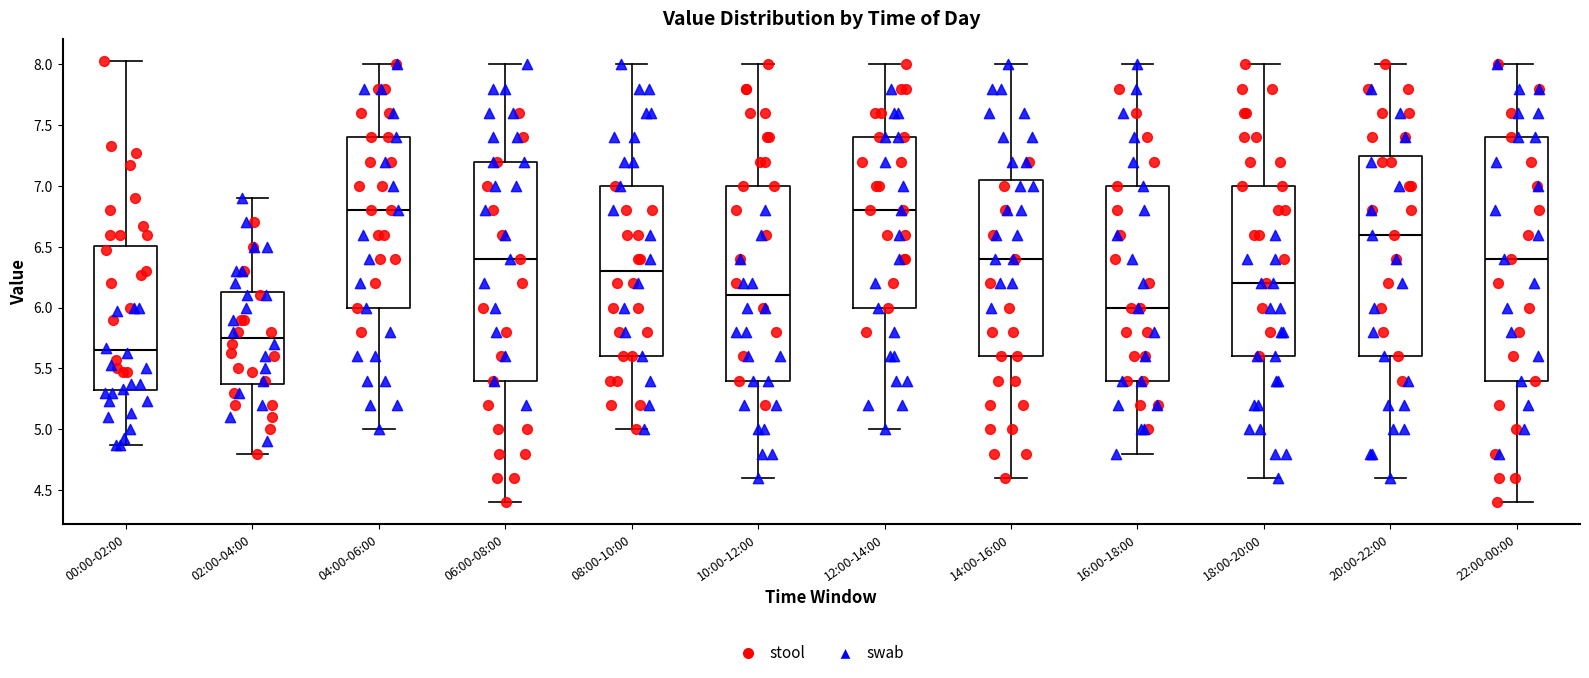

Reading left to right, read every box against the y-axis: the position of its median line, the range the box covers, and the ends of its whiskers. The values are not printed on the chart, so give them approximately, as read against the axis.

00:00-02:00: median 5.65, box 5.30 to 6.50, whiskers 4.85 to 8.05
02:00-04:00: median 5.75, box 5.40 to 6.15, whiskers 4.80 to 6.90
04:00-06:00: median 6.80, box 6.00 to 7.40, whiskers 5.00 to 8.00
06:00-08:00: median 6.40, box 5.40 to 7.20, whiskers 4.40 to 8.00
08:00-10:00: median 6.30, box 5.60 to 7.00, whiskers 5.00 to 8.00
10:00-12:00: median 6.10, box 5.40 to 7.00, whiskers 4.60 to 8.00
12:00-14:00: median 6.80, box 6.00 to 7.40, whiskers 5.00 to 8.00
14:00-16:00: median 6.40, box 5.60 to 7.05, whiskers 4.60 to 8.00
16:00-18:00: median 6.00, box 5.40 to 7.00, whiskers 4.80 to 8.00
18:00-20:00: median 6.20, box 5.60 to 7.00, whiskers 4.60 to 8.00
20:00-22:00: median 6.60, box 5.60 to 7.25, whiskers 4.60 to 8.00
22:00-00:00: median 6.40, box 5.40 to 7.40, whiskers 4.40 to 8.00